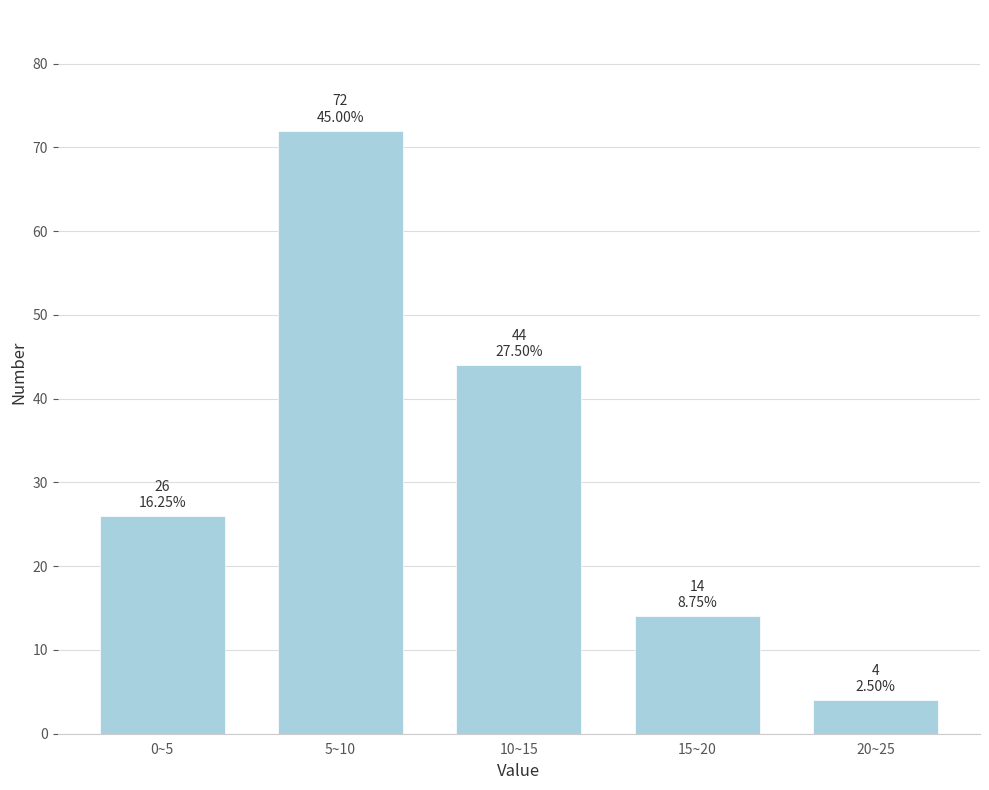

Reading left to right, list all the values displayed in this chart.

0~5=26	5~10=72	10~15=44	15~20=14	20~25=4